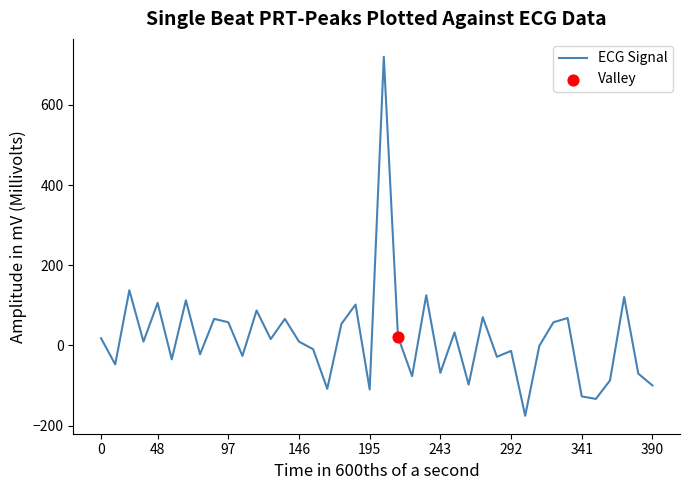

What is the smallest value displayed?

-175.7